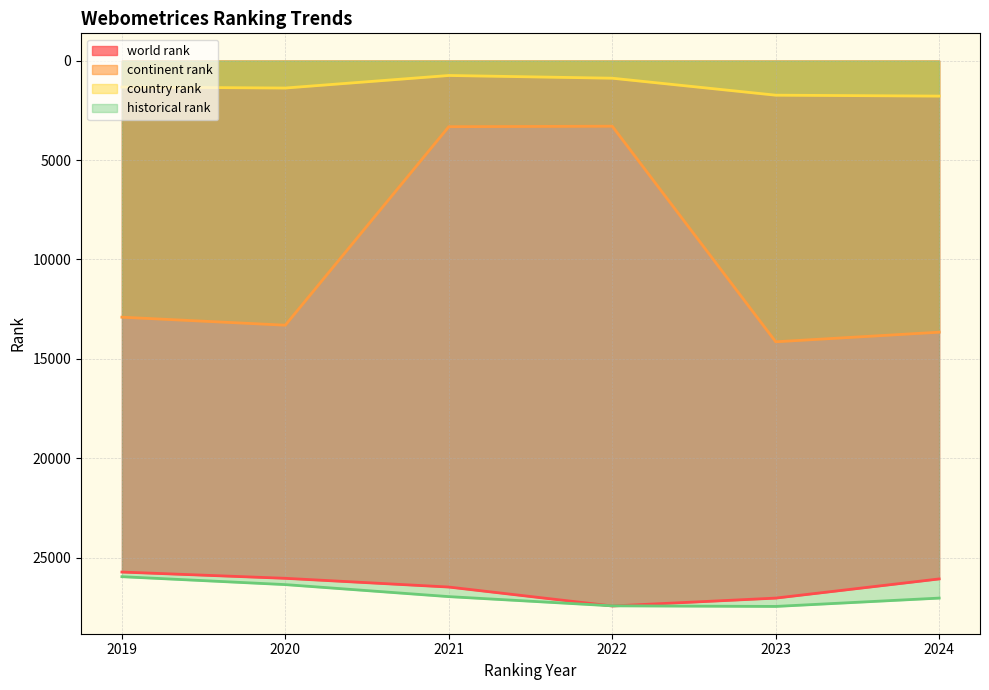

How many values in the historical rank series exceed 27033?

2